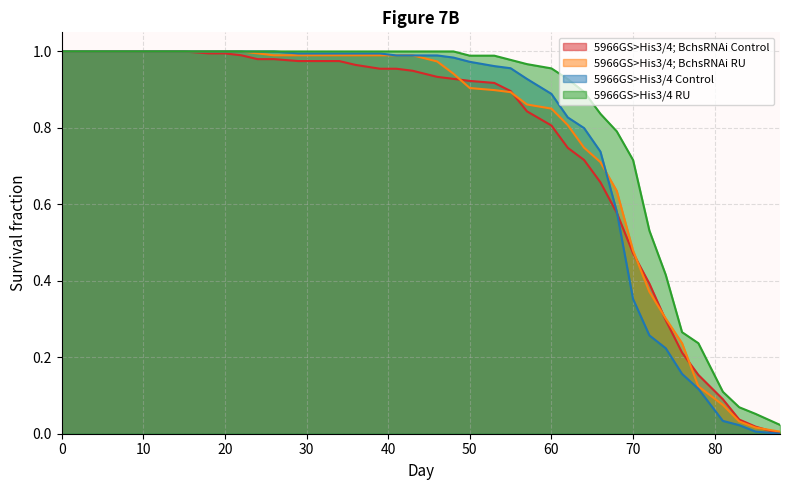

Reading left to right, extract all data points from this chart.

5966GS>His3/4; BchsRNAi Control: 0=1.0	2=1.0	5=1.0	8=1.0	10=1.0	13=1.0	15=1.0	18=1.0	20=1.0	22=1.0	24=1.0	26=1.0	29=1.0	32=1.0	34=1.0	36=1.0	39=1.0	41=1.0	43=0.9	46=0.9	48=0.9	50=0.9	53=0.9	55=0.9	57=0.8	60=0.8	62=0.7	64=0.7	66=0.7	68=0.6	70=0.5	72=0.4	74=0.3	76=0.2	78=0.2	81=0.1	83=0.0	85=0.0	88=0.0
5966GS>His3/4; BchsRNAi RU: 0=1.0	2=1.0	5=1.0	8=1.0	10=1.0	13=1.0	15=1.0	18=1.0	20=1.0	22=1.0	24=1.0	26=1.0	29=1.0	32=1.0	34=1.0	36=1.0	39=1.0	41=1.0	43=1.0	46=1.0	48=0.9	50=0.9	53=0.9	55=0.9	57=0.9	60=0.9	62=0.8	64=0.7	66=0.7	68=0.6	70=0.5	72=0.4	74=0.3	76=0.2	78=0.1	81=0.1	83=0.0	85=0.0	88=0.0
5966GS>His3/4 Control: 0=1.0	2=1.0	5=1.0	8=1.0	10=1.0	13=1.0	15=1.0	18=1.0	20=1.0	22=1.0	24=1.0	26=1.0	29=1.0	32=1.0	34=1.0	36=1.0	39=1.0	41=1.0	43=1.0	46=1.0	48=1.0	50=1.0	53=1.0	55=1.0	57=0.9	60=0.9	62=0.8	64=0.8	66=0.7	68=0.6	70=0.4	72=0.3	74=0.2	76=0.2	78=0.1	81=0.0	83=0.0	85=0.0	88=0.0
5966GS>His3/4 RU: 0=1.0	2=1.0	5=1.0	8=1.0	10=1.0	13=1.0	15=1.0	18=1.0	20=1.0	22=1.0	24=1.0	26=1.0	29=1.0	32=1.0	34=1.0	36=1.0	39=1.0	41=1.0	43=1.0	46=1.0	48=1.0	50=1.0	53=1.0	55=1.0	57=1.0	60=1.0	62=0.9	64=0.9	66=0.8	68=0.8	70=0.7	72=0.5	74=0.4	76=0.3	78=0.2	81=0.1	83=0.1	85=0.1	88=0.0